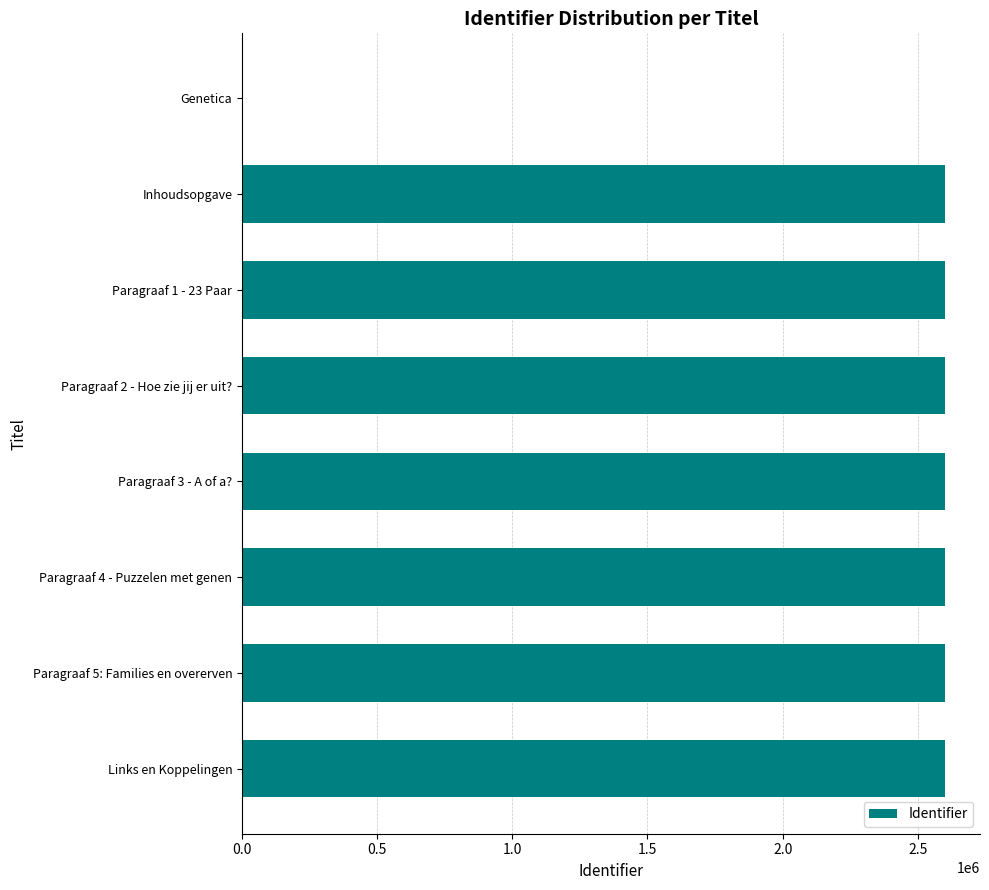

True or false: the data shows 2599699 at Inhoudsopgave.

True